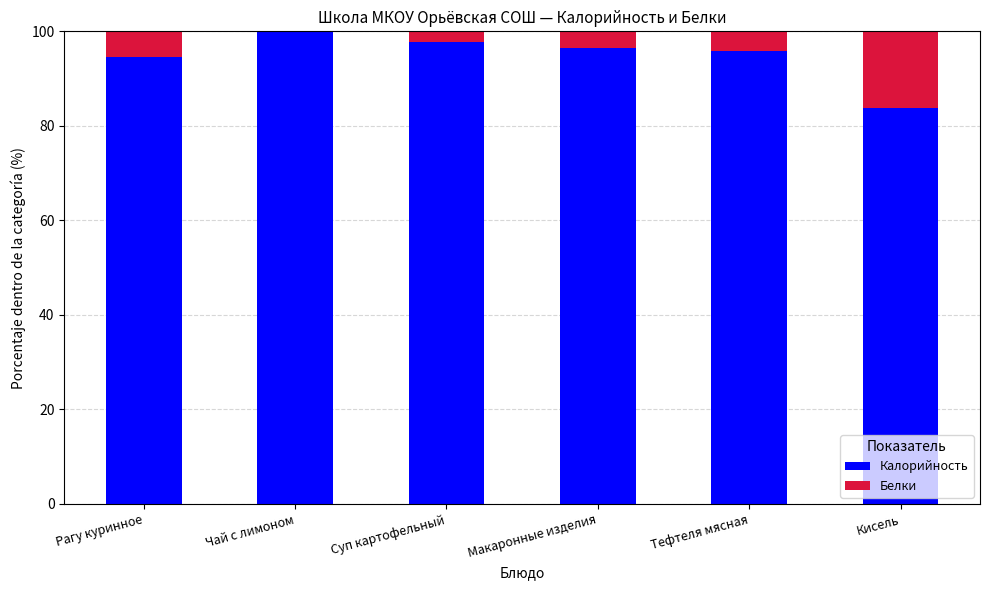

What are all the series names shown in the legend?

Калорийность, Белки